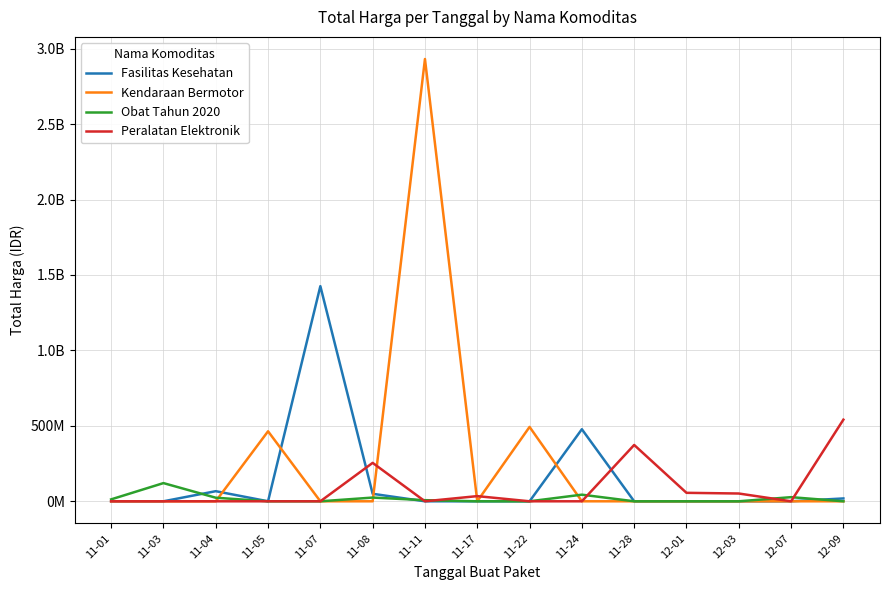

At 12-03, list the series in order from smallest to largest.

Fasilitas Kesehatan, Kendaraan Bermotor, Obat Tahun 2020, Peralatan Elektronik